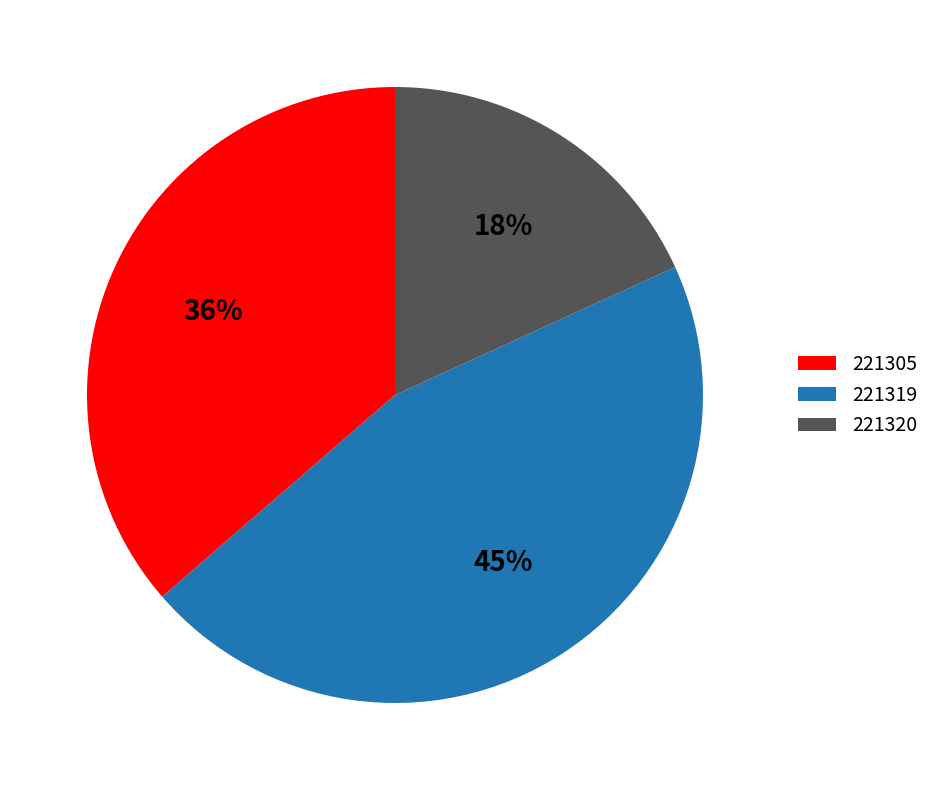

To the nearest percent, what percentage of the pie is 221319?

45%